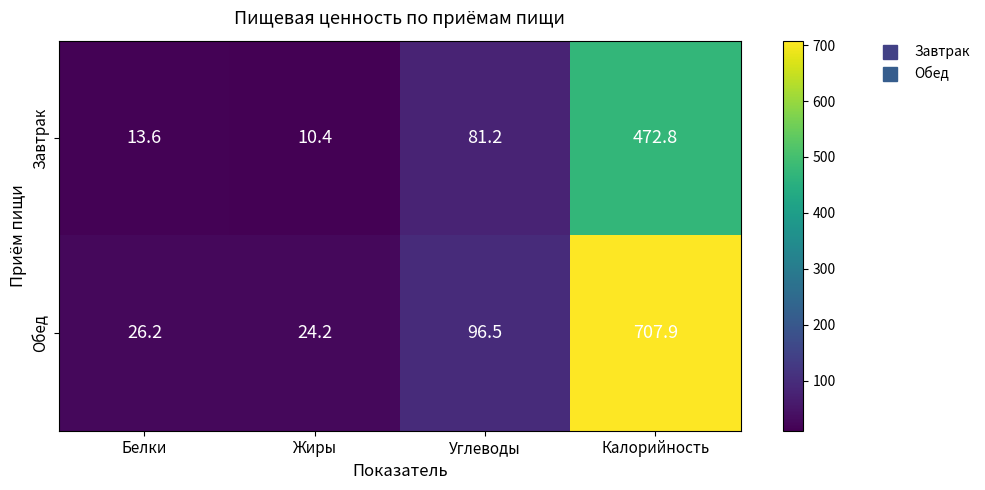

The Обед series shows 14.2 at Белки. True or false?

False